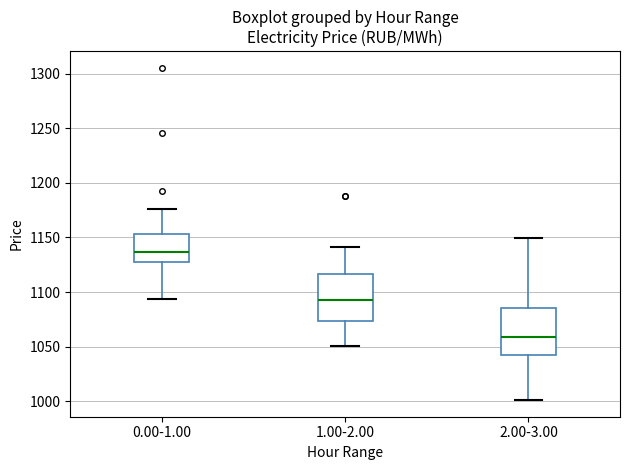

Which box's median line is the lowest?

2.00-3.00